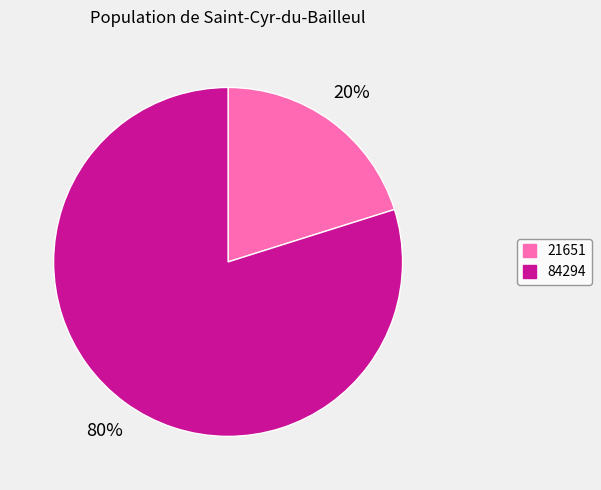

Do 21651 and 84294 together represent more than half of the pie?

Yes